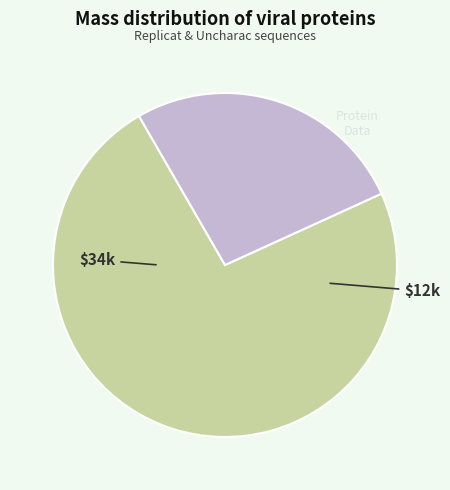

Does any single category account for the majority?

Yes